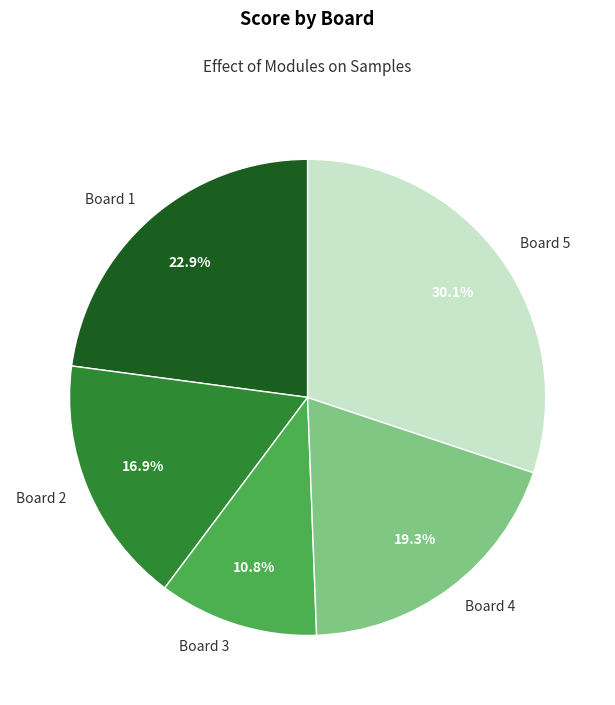

To the nearest percent, what is the combined percentage of Board 4 and Board 5?

49%